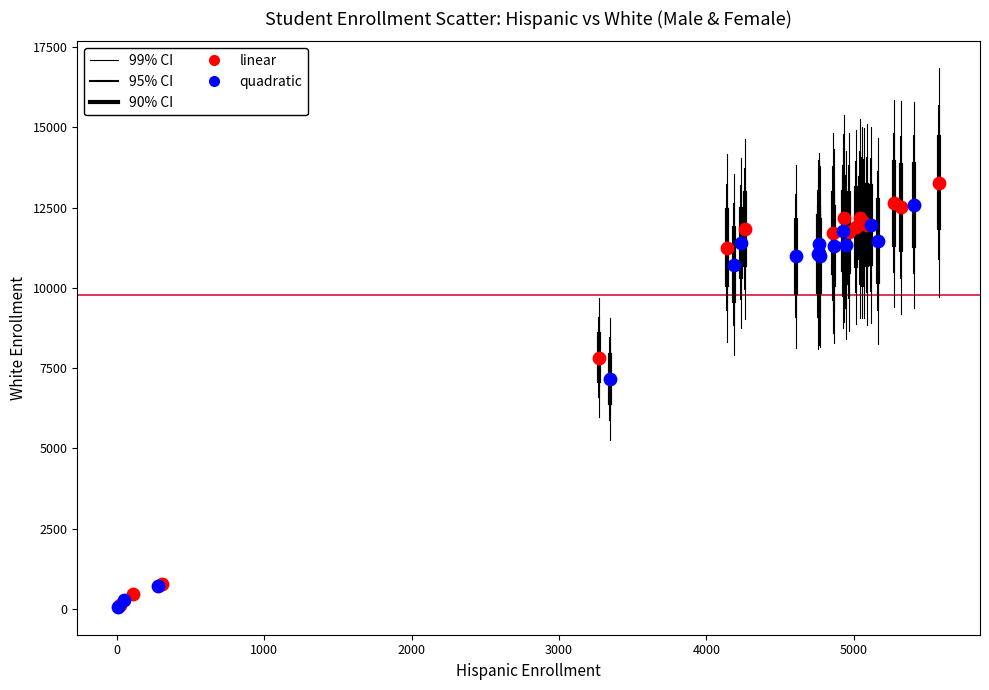

Which series has the largest Y range (max minus min)?

linear